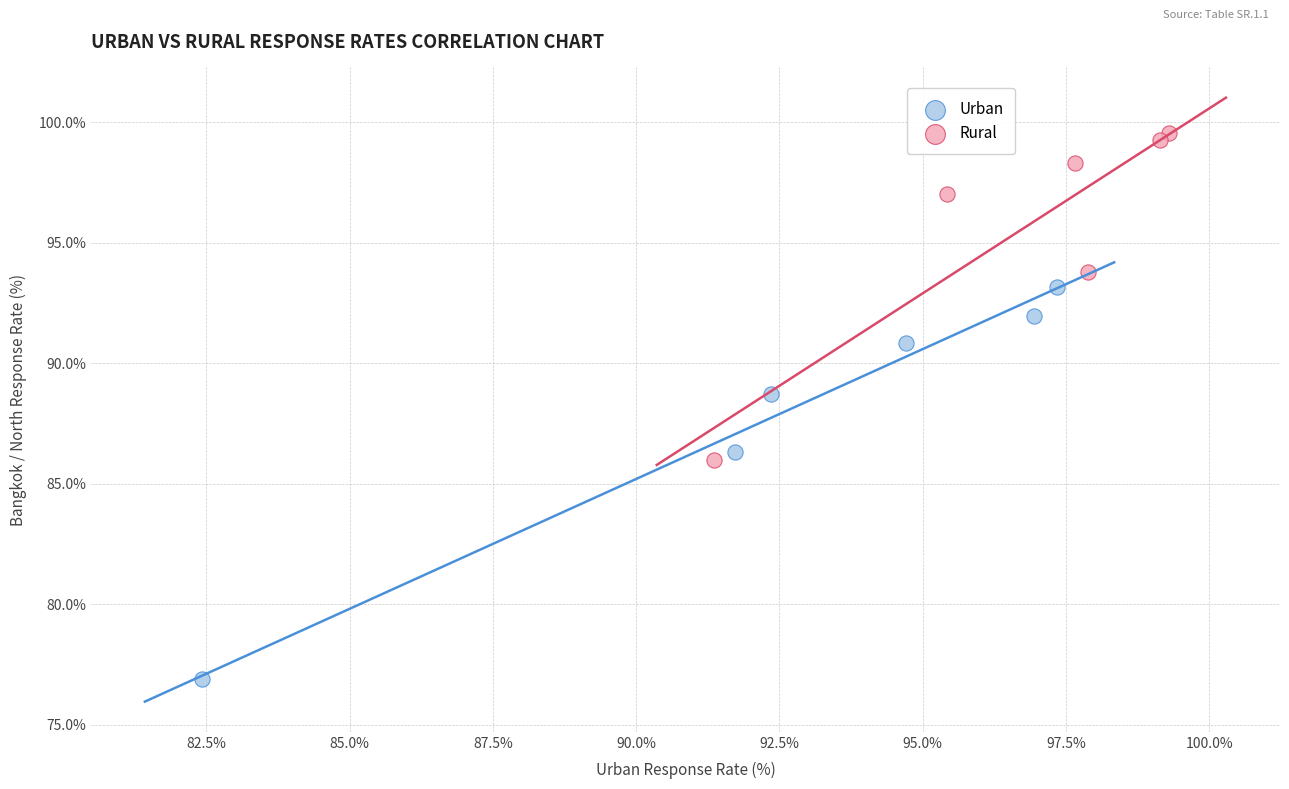

Which series has the widest spread of Y values?

Urban